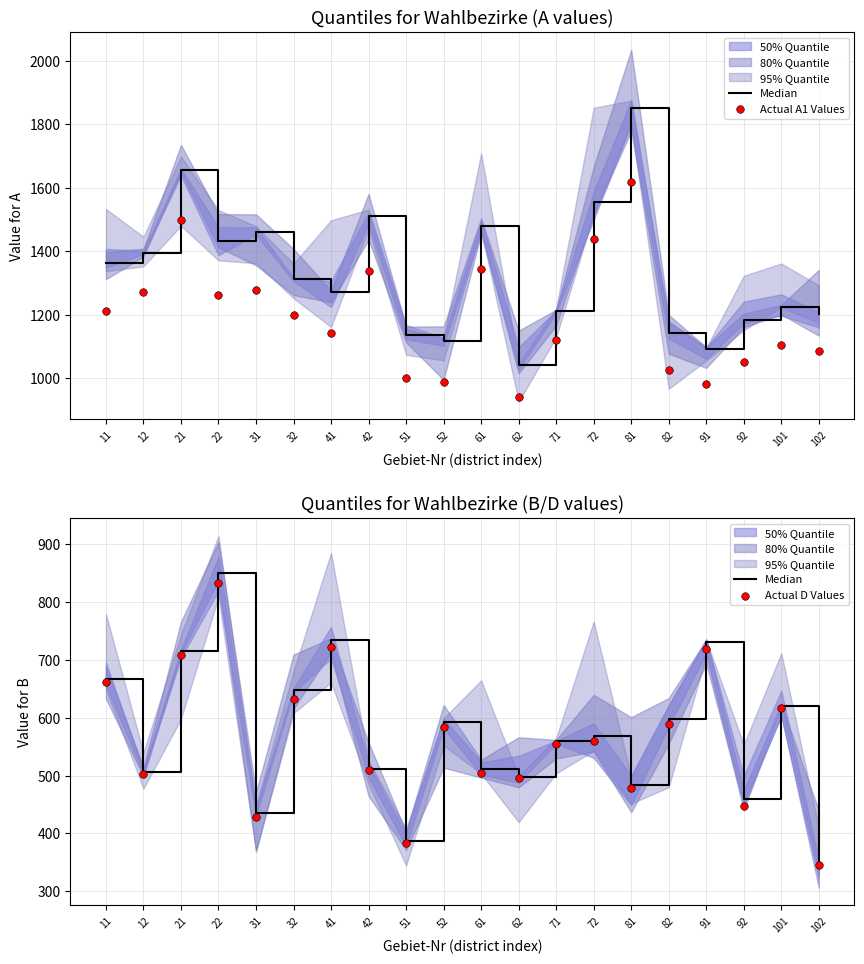

At which category is the sum across all series the highest?

22